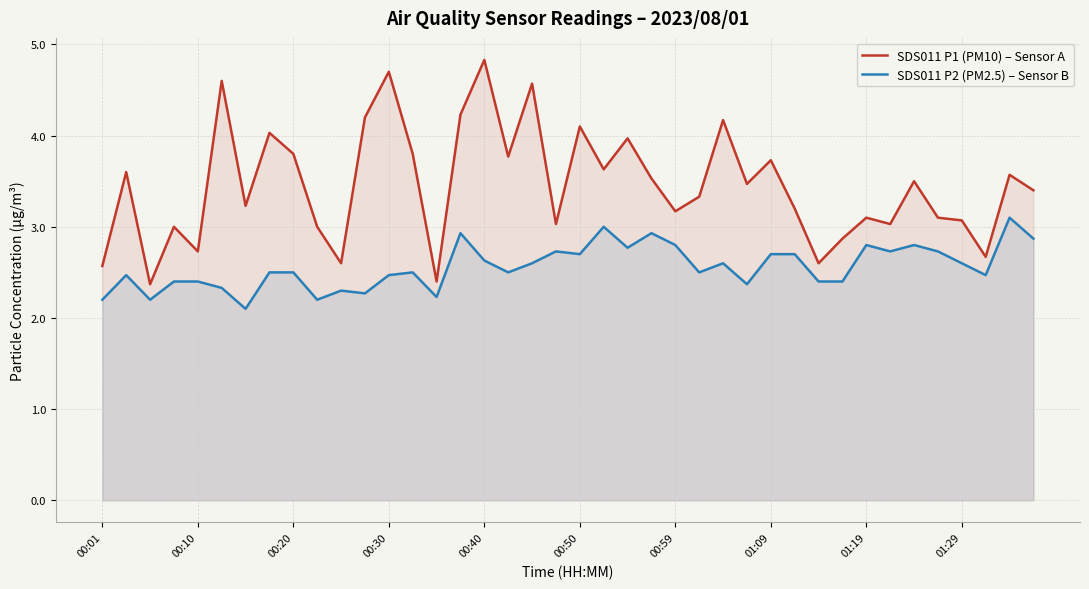

Which series has the widest spread of values?

SDS011 P1 (PM10) – Sensor A